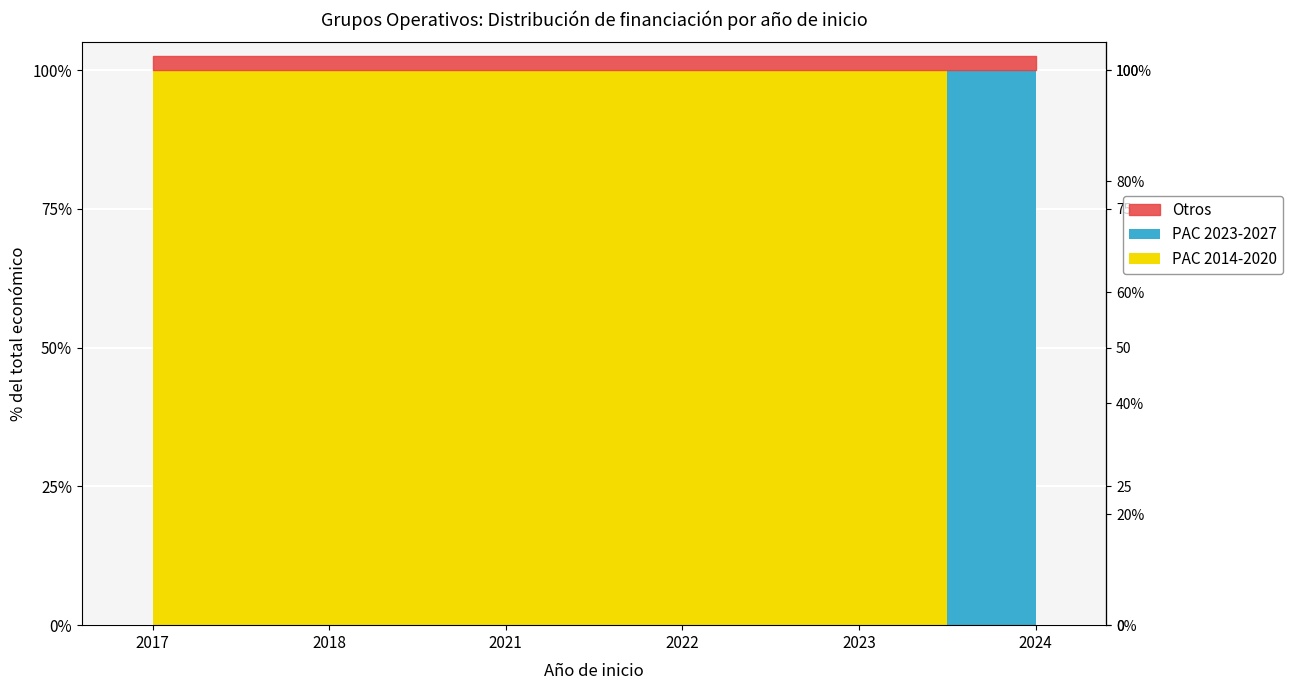

Reading right to left, list all the values displayed in this chart.

PAC 2014-2020: 0.0	0.0	0.0	0.0	0.0	533449.0	598672.0	249910.0	532579.0	2296067.0	2483714.0	517432.0	4902645.0	5187255.0	8484999.0	7967413.0	311553.0	161050.0	164600.0	4520649.0
PAC 2023-2027: 598609.0	602295.4	548889.0	599444.0	0.0	0.0	0.0	0.0	0.0	0.0	0.0	0.0	0.0	0.0	0.0	0.0	0.0	0.0	0.0	0.0